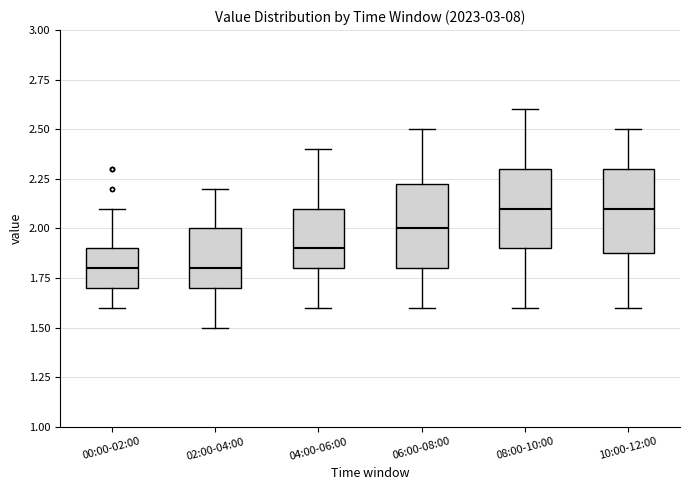

Reading left to right, read every box against the y-axis: the position of its median line, the range the box covers, and the ends of its whiskers. The values are not printed on the chart, so give them approximately, as read against the axis.

00:00-02:00: median 1.80, box 1.70 to 1.90, whiskers 1.60 to 2.10
02:00-04:00: median 1.80, box 1.70 to 2.00, whiskers 1.50 to 2.20
04:00-06:00: median 1.90, box 1.80 to 2.10, whiskers 1.60 to 2.40
06:00-08:00: median 2.00, box 1.80 to 2.25, whiskers 1.60 to 2.50
08:00-10:00: median 2.10, box 1.90 to 2.30, whiskers 1.60 to 2.60
10:00-12:00: median 2.10, box 1.90 to 2.30, whiskers 1.60 to 2.50